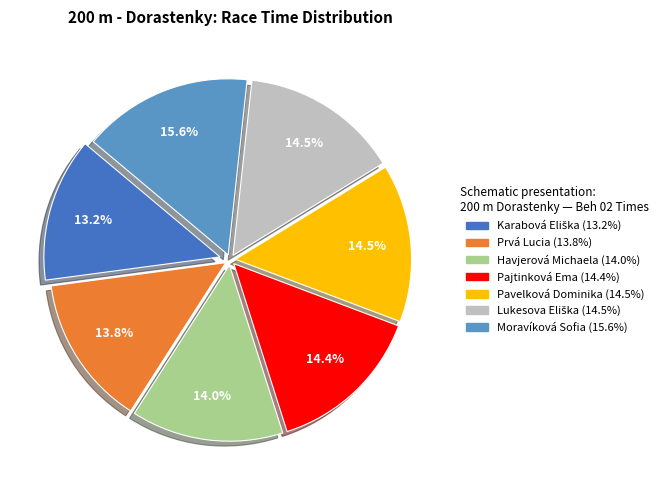

Combined, what portion of the pie is Prvá Lucia and Pajtinková Ema?

28.2%